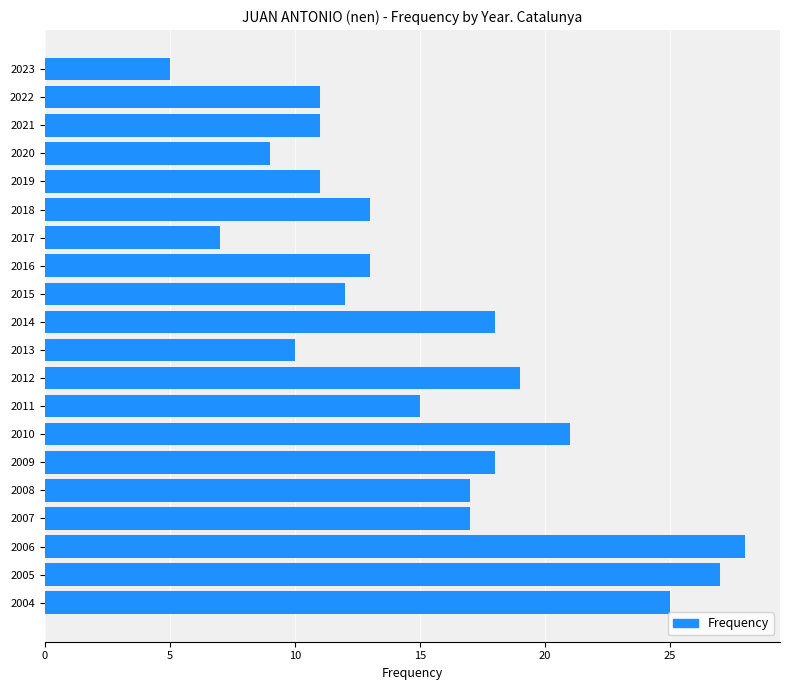

True or false: the data shows 18 at 2006.

False